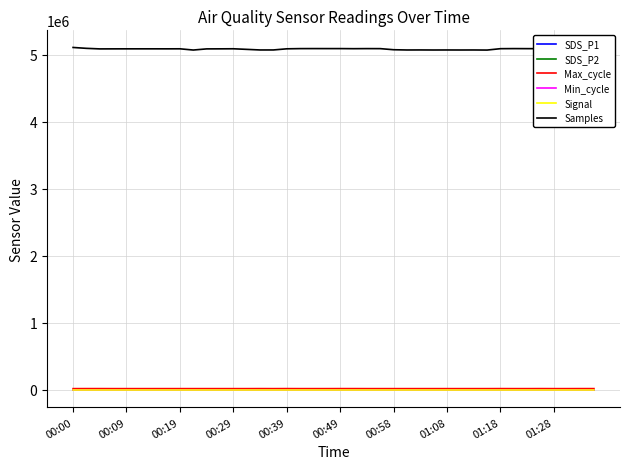

Which series has the widest spread of values?

Samples